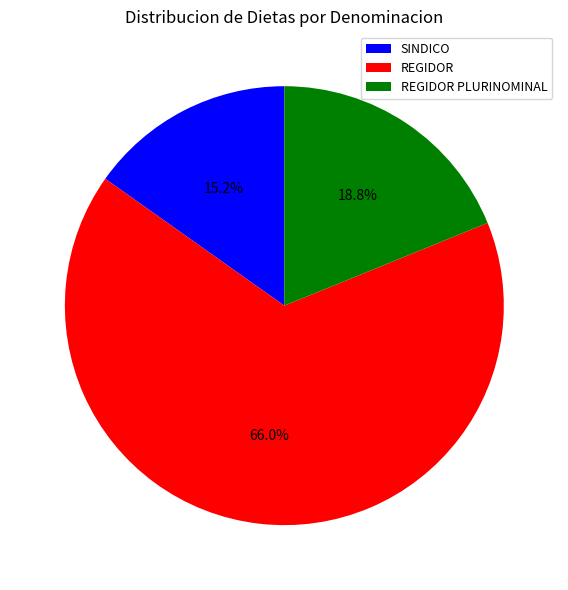

True or false: REGIDOR PLURINOMINAL accounts for 1% of the total.

False